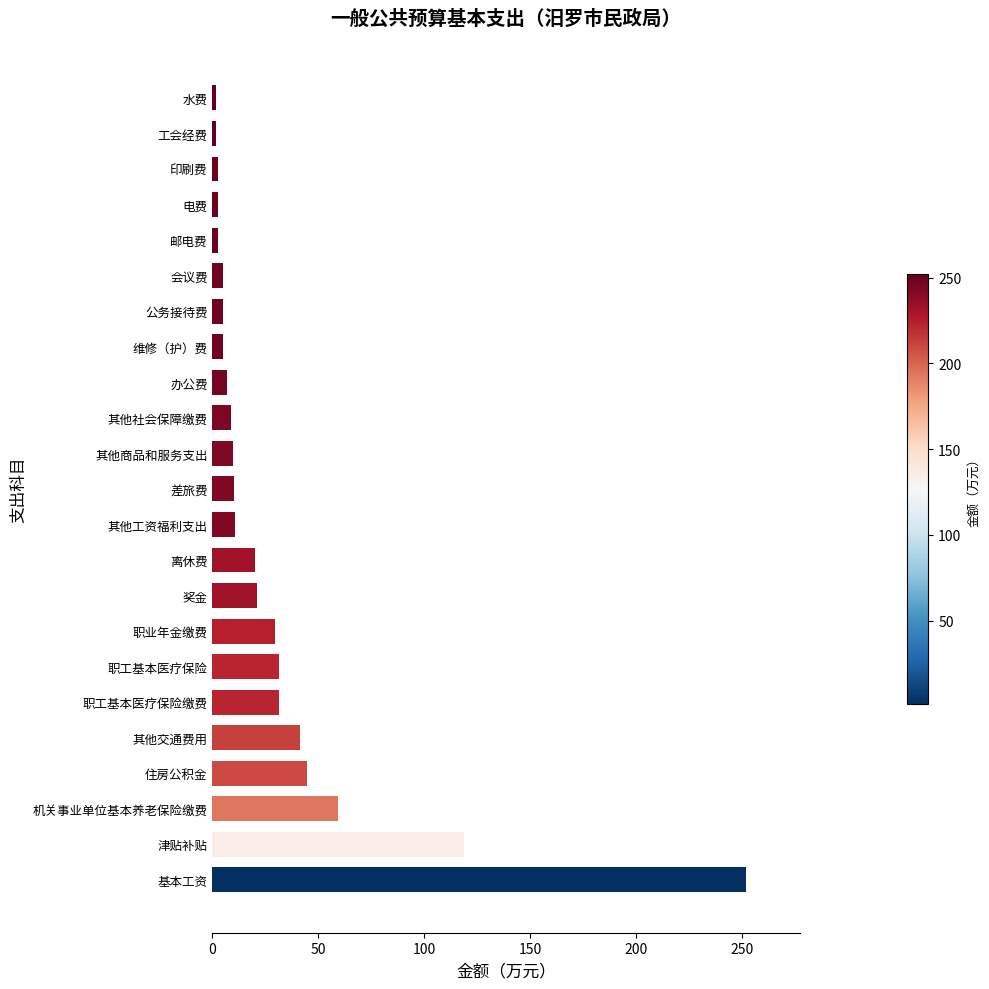

Read the value at 住房公积金.

44.5